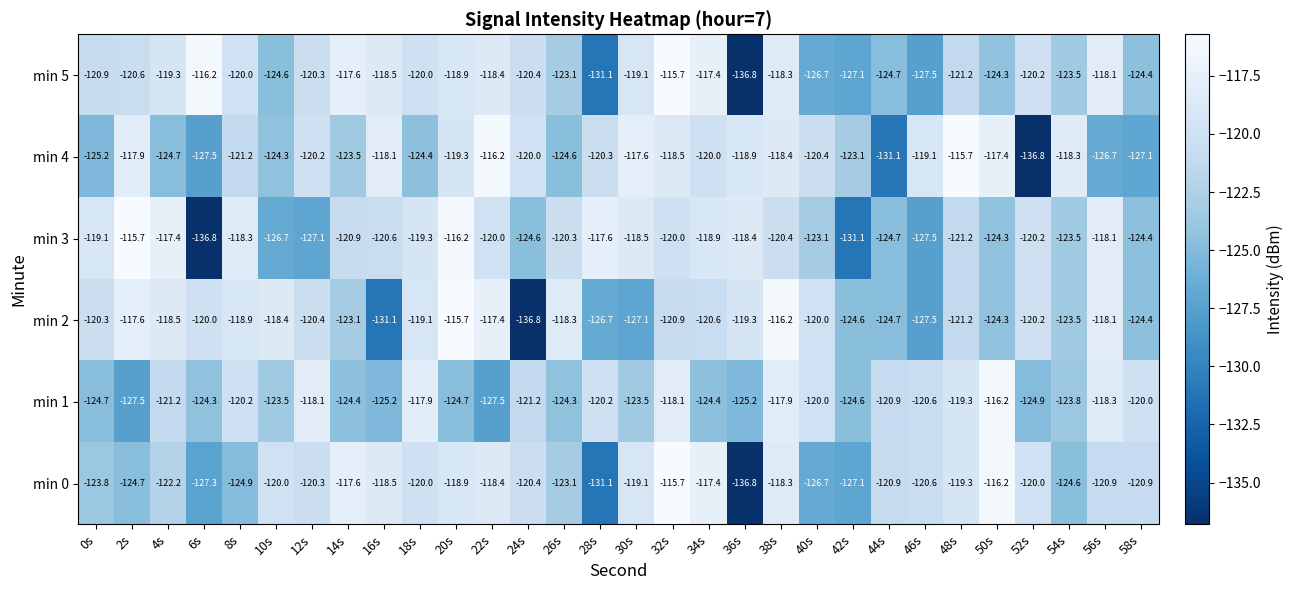

Count the number of categories in the chart.

30